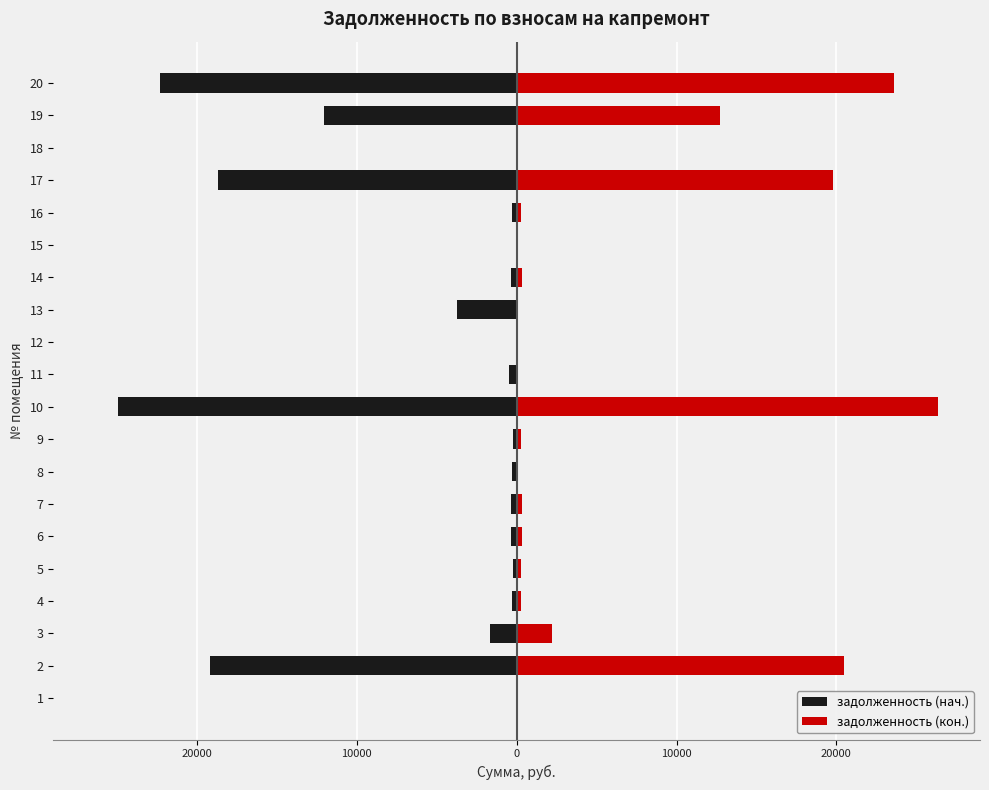

List the series in order of their peak value, lowest first.

задолженность (нач.), задолженность (кон.)